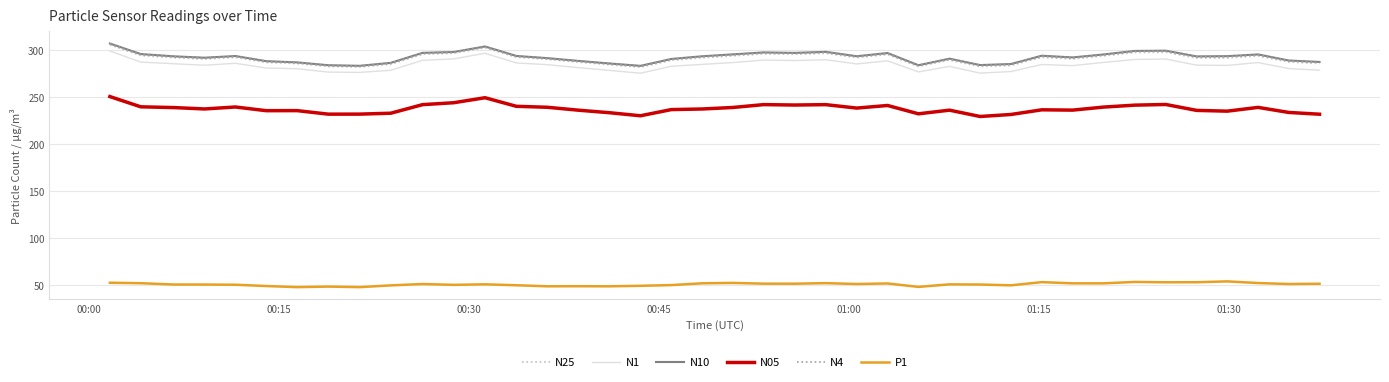

What is the difference between the maximum and minimum values in the P1 series?

6.1